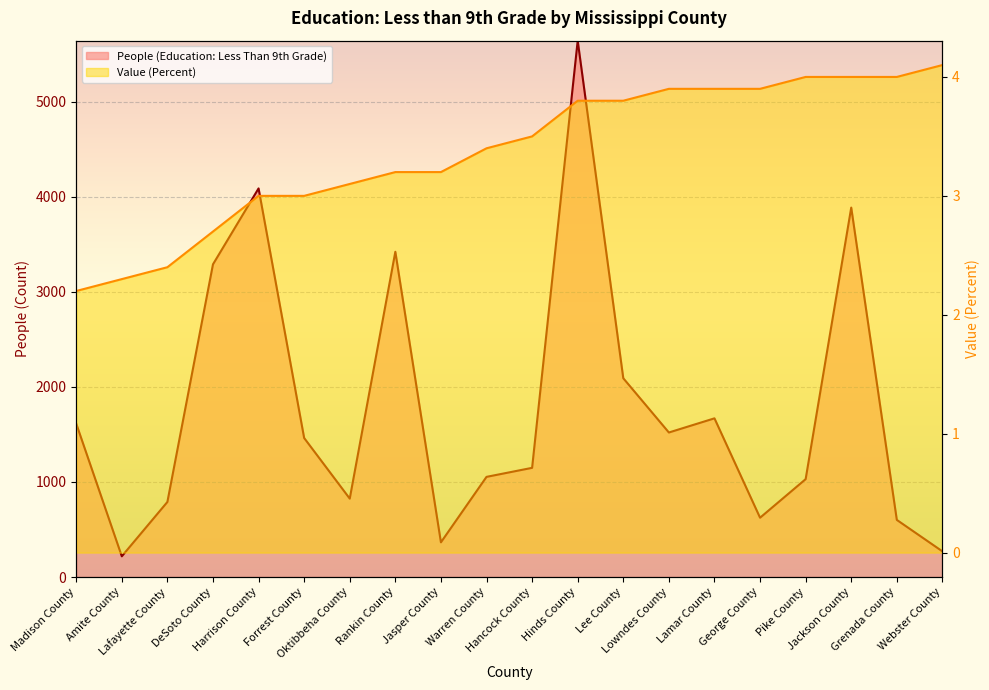

Where is the first local maximum for People (Education: Less Than 9th Grade)?

Harrison County